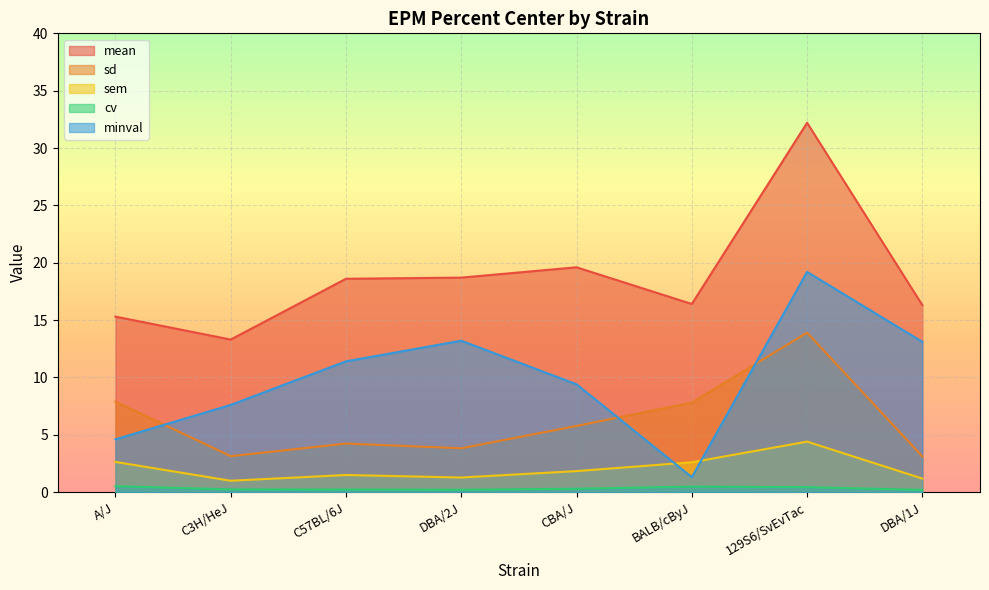

What is the difference between the highest and lowest values at 129S6/SvEvTac?

31.8